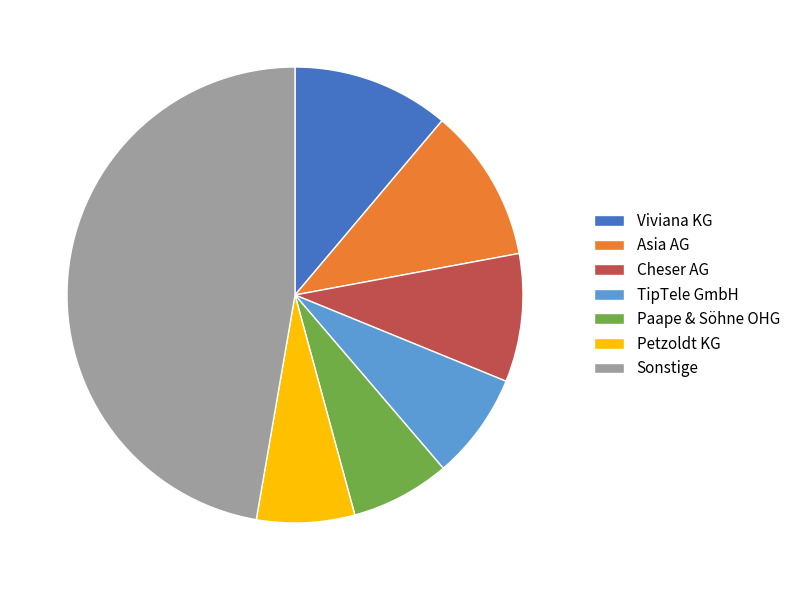

How many segments does this pie chart have?

7